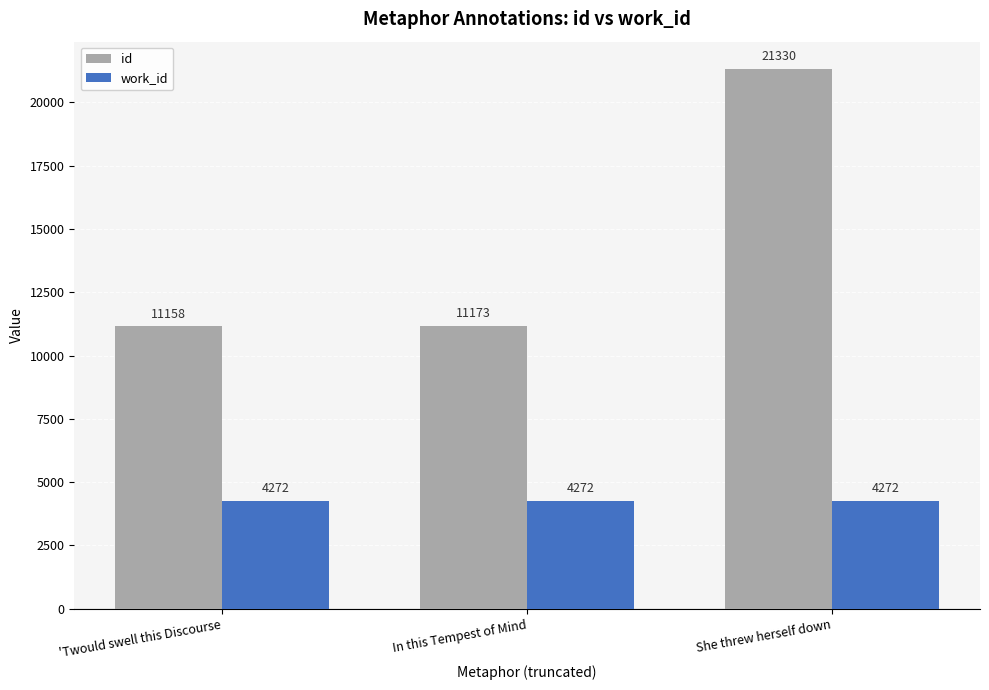

Reading right to left, extract all data points from this chart.

id: She threw herself down=21330	In this Tempest of Mind=11173	'Twould swell this Discourse=11158
work_id: She threw herself down=4272	In this Tempest of Mind=4272	'Twould swell this Discourse=4272